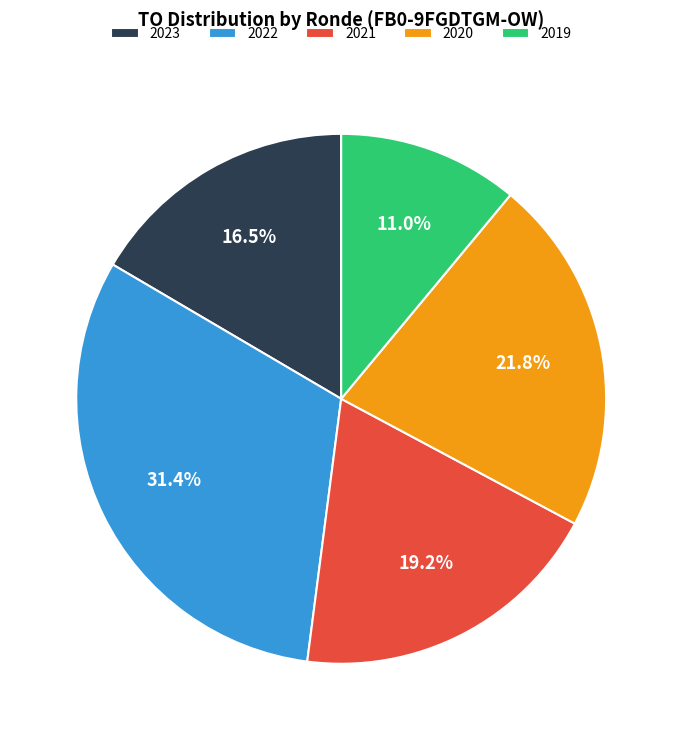

What is the smallest slice in the pie chart?

2019